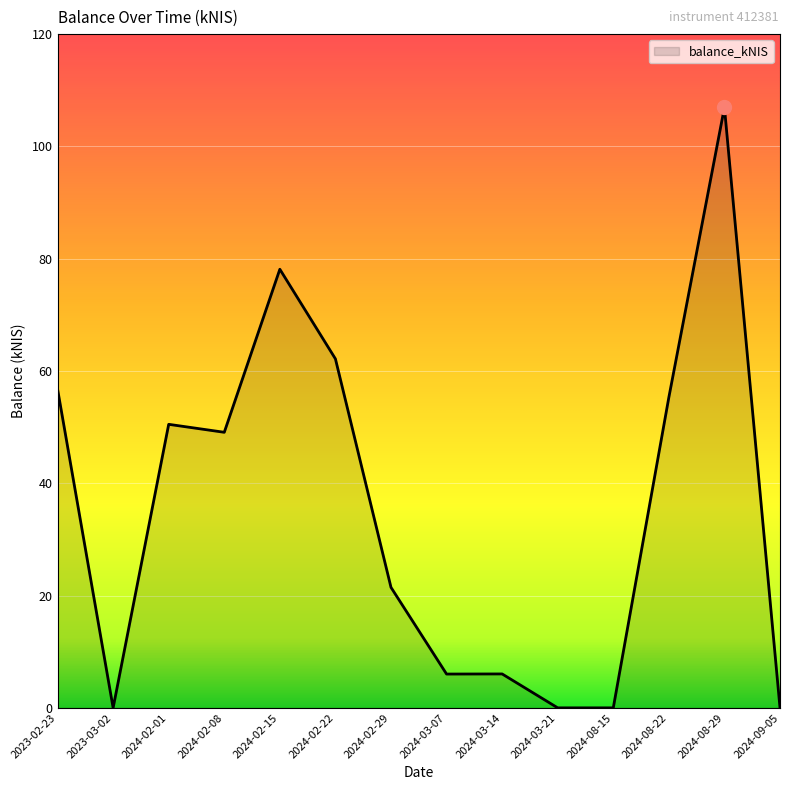

Reading left to right, what are all the values shown in this chart?

56.8	0.0	50.5	49.1	78.1	62.2	21.5	6.0	6.0	0.0	0.0	55.3	107.0	0.0